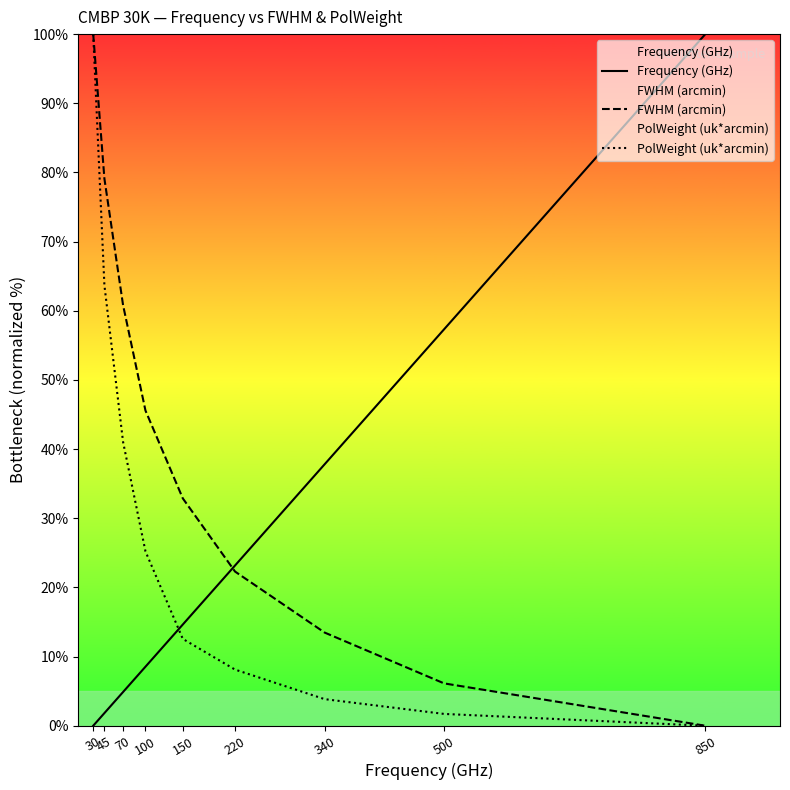

How many categories are shown in the chart?

9